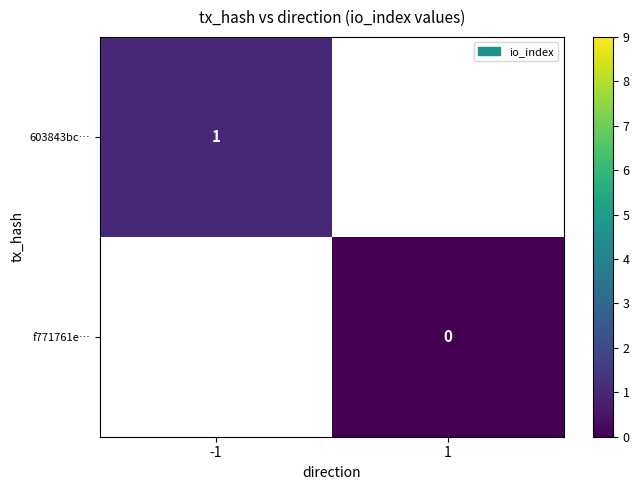

At how many categories does at least one series exceed 0?

1